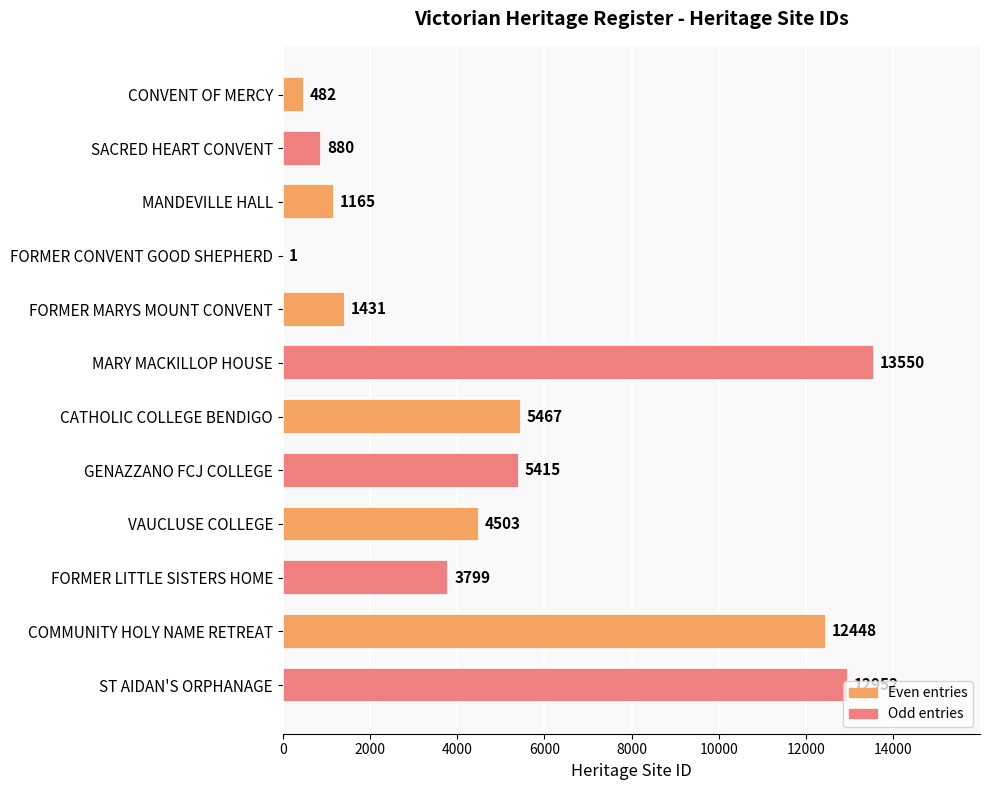

How many series are shown in this chart?

1